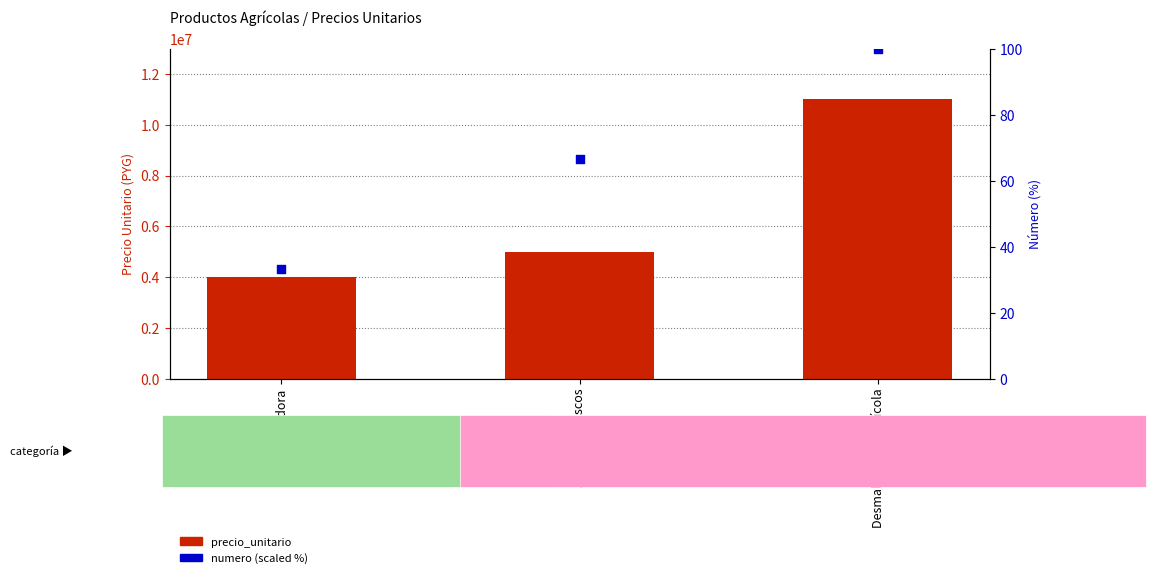

Which series has the largest total across all categories?

precio_unitario